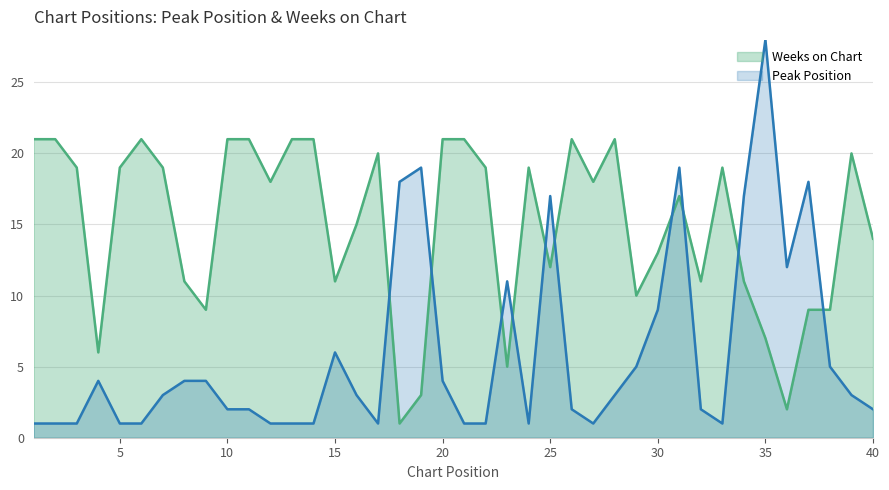

What is the sum of all Peak Position values?

236